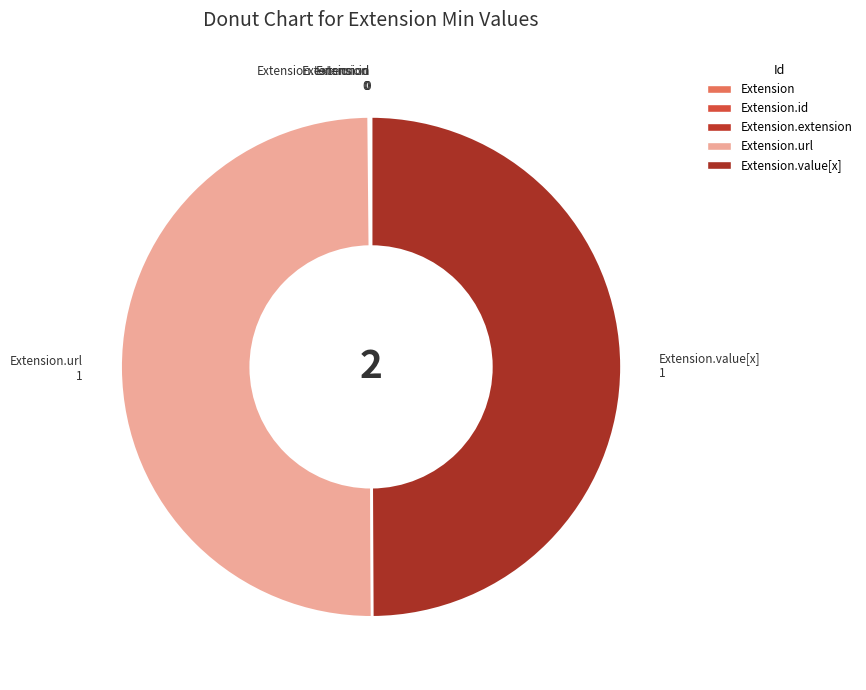

Does Extension.url account for over 50% of the chart?

No